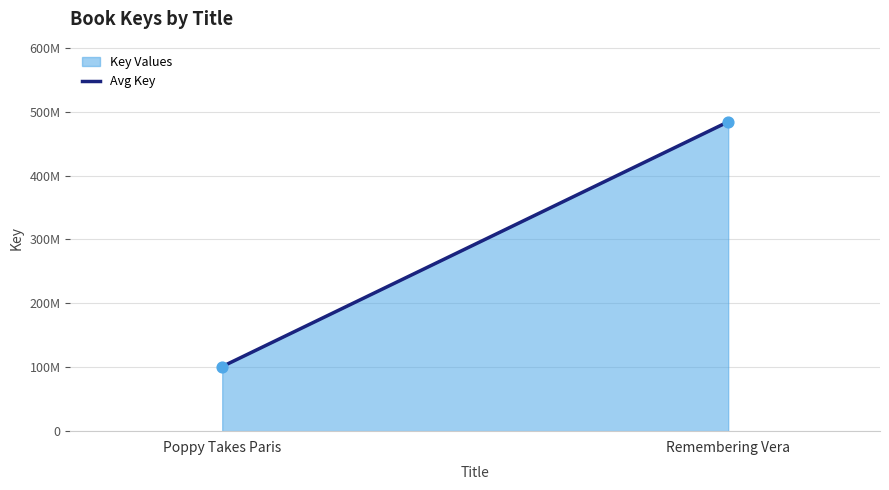

What is the change in value from Poppy Takes Paris to Remembering Vera?

+383019806